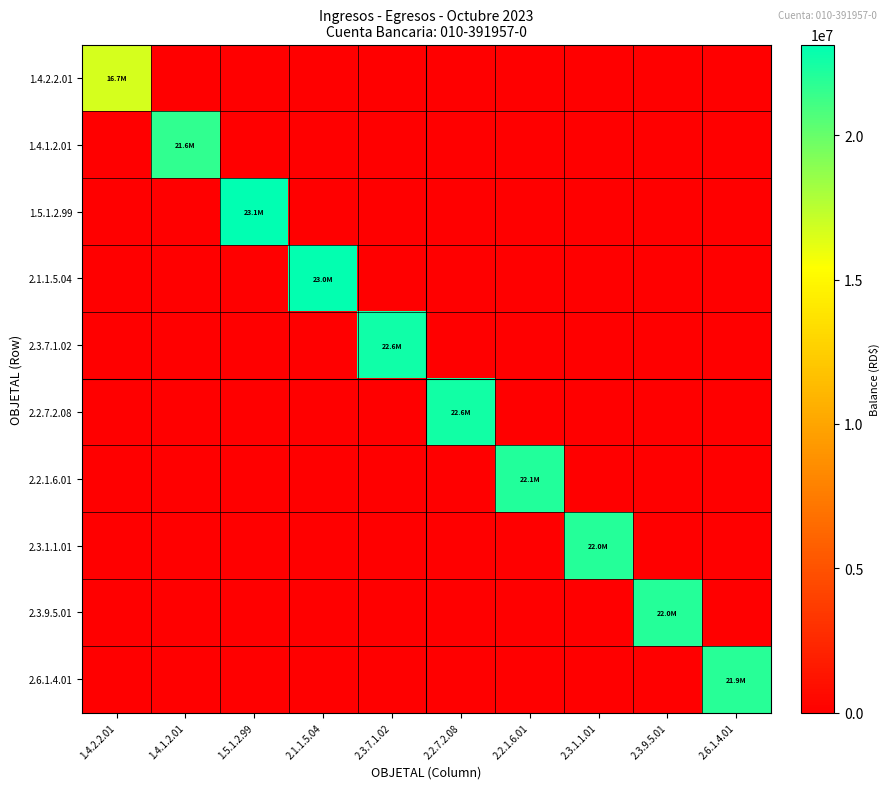

Reading left to right, what are all the values shown in this chart?

1.4.2.2.01: 1.4.2.2.01=16676808.3	1.4.1.2.01=0.0	1.5.1.2.99=0.0	2.1.1.5.04=0.0	2.3.7.1.02=0.0	2.2.7.2.08=0.0	2.2.1.6.01=0.0	2.3.1.1.01=0.0	2.3.9.5.01=0.0	2.6.1.4.01=0.0
1.4.1.2.01: 1.4.2.2.01=0.0	1.4.1.2.01=21647641.7	1.5.1.2.99=0.0	2.1.1.5.04=0.0	2.3.7.1.02=0.0	2.2.7.2.08=0.0	2.2.1.6.01=0.0	2.3.1.1.01=0.0	2.3.9.5.01=0.0	2.6.1.4.01=0.0
1.5.1.2.99: 1.4.2.2.01=0.0	1.4.1.2.01=0.0	1.5.1.2.99=23141988.7	2.1.1.5.04=0.0	2.3.7.1.02=0.0	2.2.7.2.08=0.0	2.2.1.6.01=0.0	2.3.1.1.01=0.0	2.3.9.5.01=0.0	2.6.1.4.01=0.0
2.1.1.5.04: 1.4.2.2.01=0.0	1.4.1.2.01=0.0	1.5.1.2.99=0.0	2.1.1.5.04=23012777.8	2.3.7.1.02=0.0	2.2.7.2.08=0.0	2.2.1.6.01=0.0	2.3.1.1.01=0.0	2.3.9.5.01=0.0	2.6.1.4.01=0.0
2.3.7.1.02: 1.4.2.2.01=0.0	1.4.1.2.01=0.0	1.5.1.2.99=0.0	2.1.1.5.04=0.0	2.3.7.1.02=22613576.4	2.2.7.2.08=0.0	2.2.1.6.01=0.0	2.3.1.1.01=0.0	2.3.9.5.01=0.0	2.6.1.4.01=0.0
2.2.7.2.08: 1.4.2.2.01=0.0	1.4.1.2.01=0.0	1.5.1.2.99=0.0	2.1.1.5.04=0.0	2.3.7.1.02=0.0	2.2.7.2.08=22568576.4	2.2.1.6.01=0.0	2.3.1.1.01=0.0	2.3.9.5.01=0.0	2.6.1.4.01=0.0
2.2.1.6.01: 1.4.2.2.01=0.0	1.4.1.2.01=0.0	1.5.1.2.99=0.0	2.1.1.5.04=0.0	2.3.7.1.02=0.0	2.2.7.2.08=0.0	2.2.1.6.01=22117911.2	2.3.1.1.01=0.0	2.3.9.5.01=0.0	2.6.1.4.01=0.0
2.3.1.1.01: 1.4.2.2.01=0.0	1.4.1.2.01=0.0	1.5.1.2.99=0.0	2.1.1.5.04=0.0	2.3.7.1.02=0.0	2.2.7.2.08=0.0	2.2.1.6.01=0.0	2.3.1.1.01=21995309.9	2.3.9.5.01=0.0	2.6.1.4.01=0.0
2.3.9.5.01: 1.4.2.2.01=0.0	1.4.1.2.01=0.0	1.5.1.2.99=0.0	2.1.1.5.04=0.0	2.3.7.1.02=0.0	2.2.7.2.08=0.0	2.2.1.6.01=0.0	2.3.1.1.01=0.0	2.3.9.5.01=21985954.9	2.6.1.4.01=0.0
2.6.1.4.01: 1.4.2.2.01=0.0	1.4.1.2.01=0.0	1.5.1.2.99=0.0	2.1.1.5.04=0.0	2.3.7.1.02=0.0	2.2.7.2.08=0.0	2.2.1.6.01=0.0	2.3.1.1.01=0.0	2.3.9.5.01=0.0	2.6.1.4.01=21880226.9